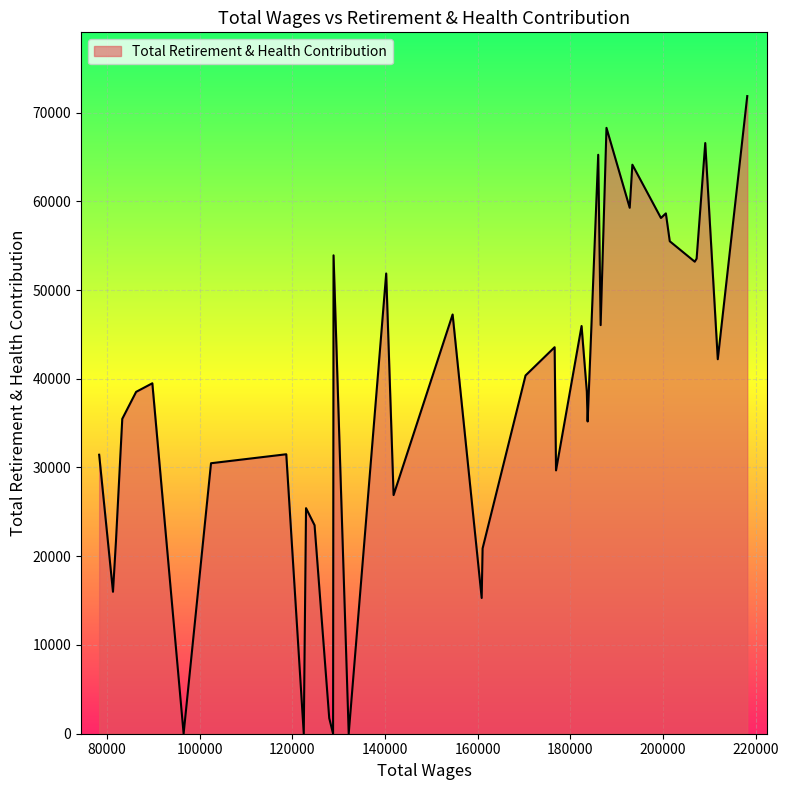

How many lines are shown in the chart?

1